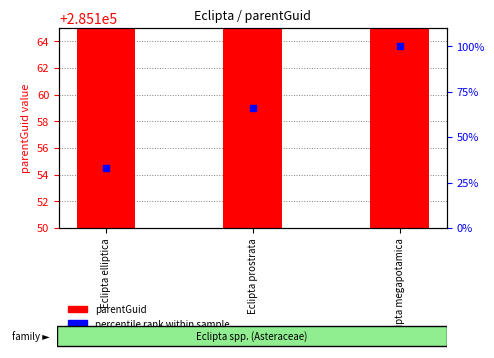

What is the total value across all series at Eclipta prostrata?

285224